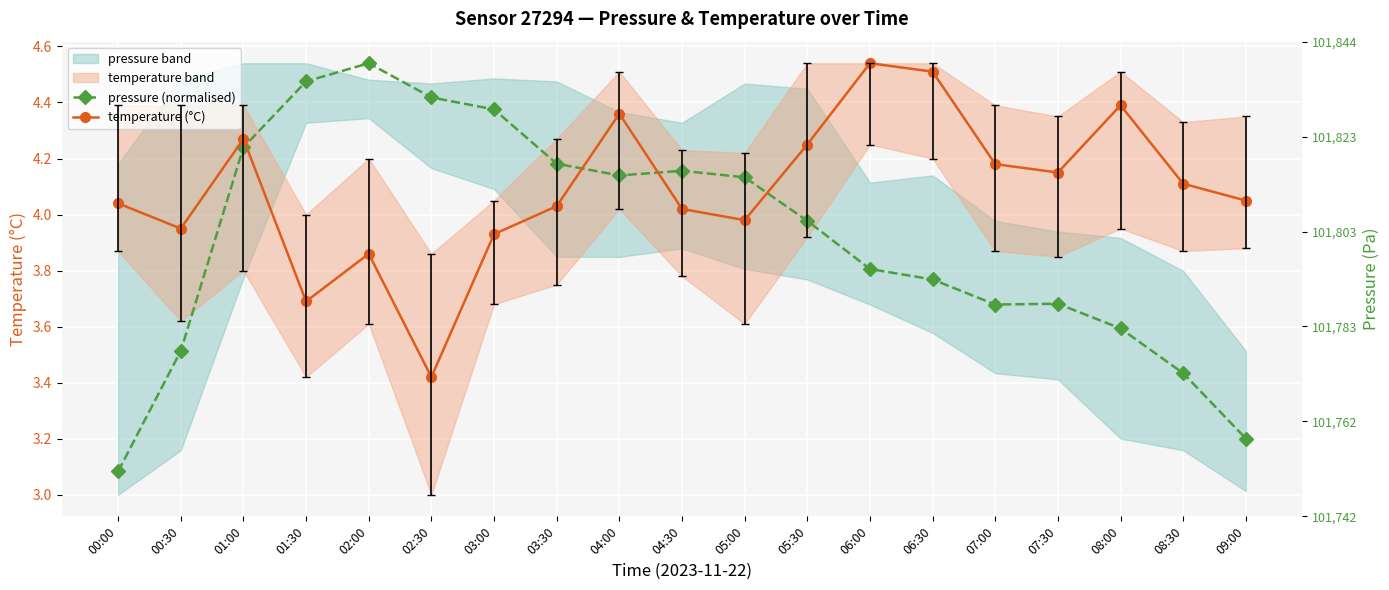

True or false: temperature (°C) has more than 1 interior local peaks.

True